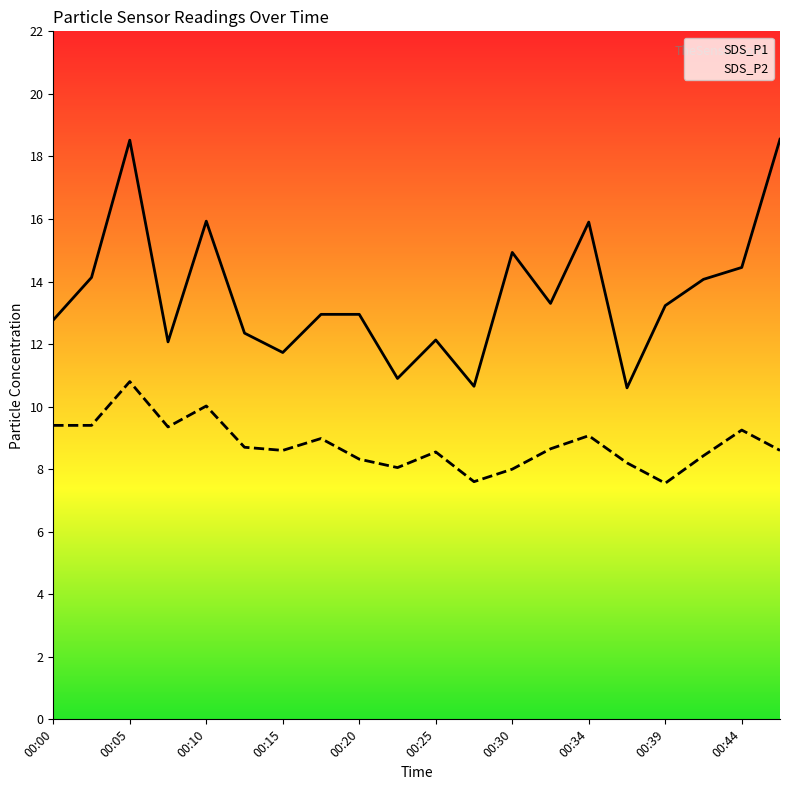

Which series changed the most between 00:00 and 00:15?

SDS_P1